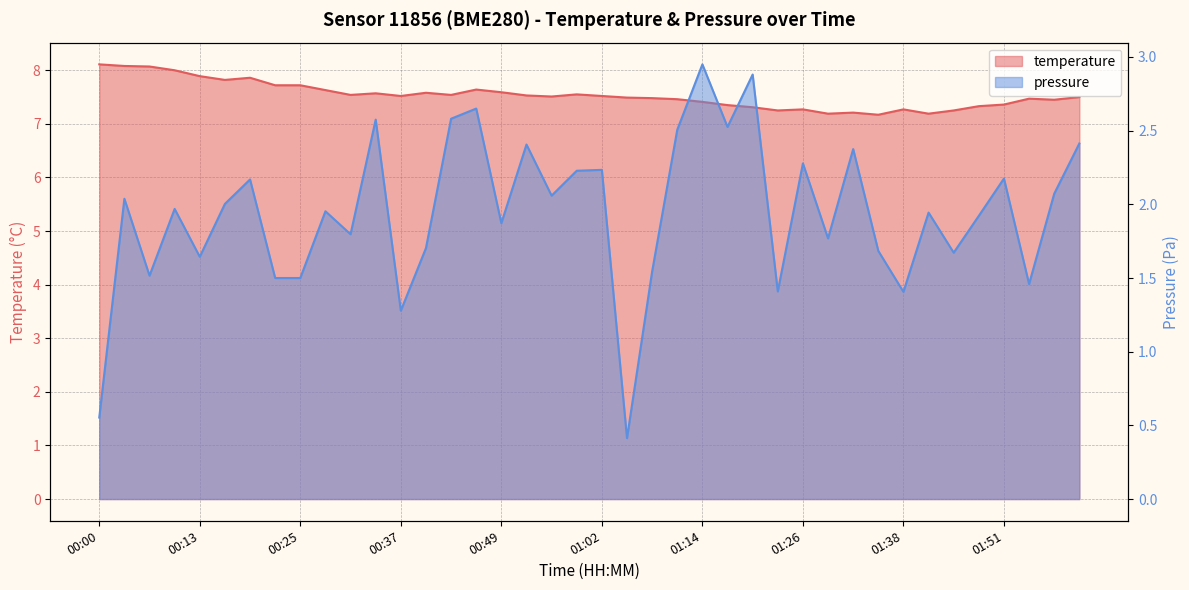

Which label corresponds to the largest value in the chart?

00:00